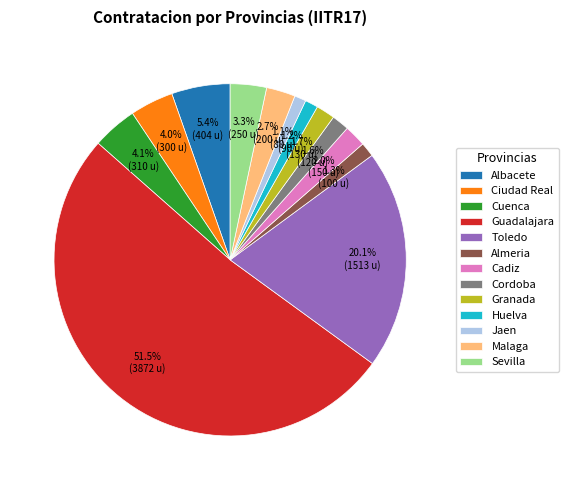

Approximately how many times larger is the value at Sevilla compared to Granada?

1.9